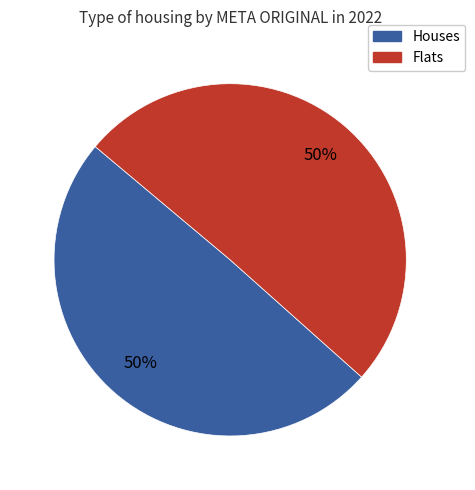

To the nearest percent, what is the average slice percentage?

50%